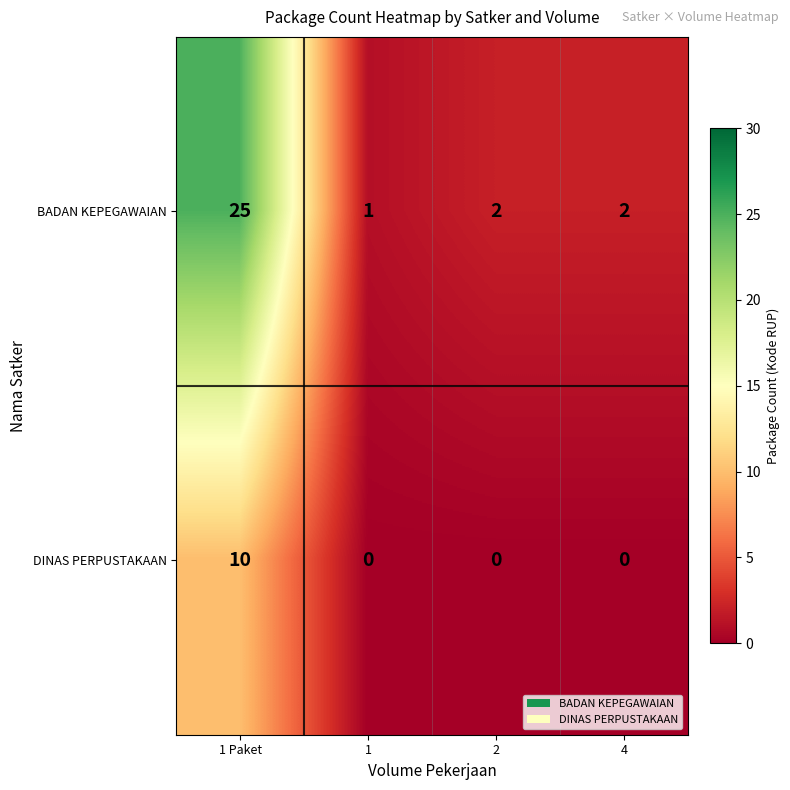

True or false: DINAS PERPUSTAKAAN has a value of 6 at 2.

False